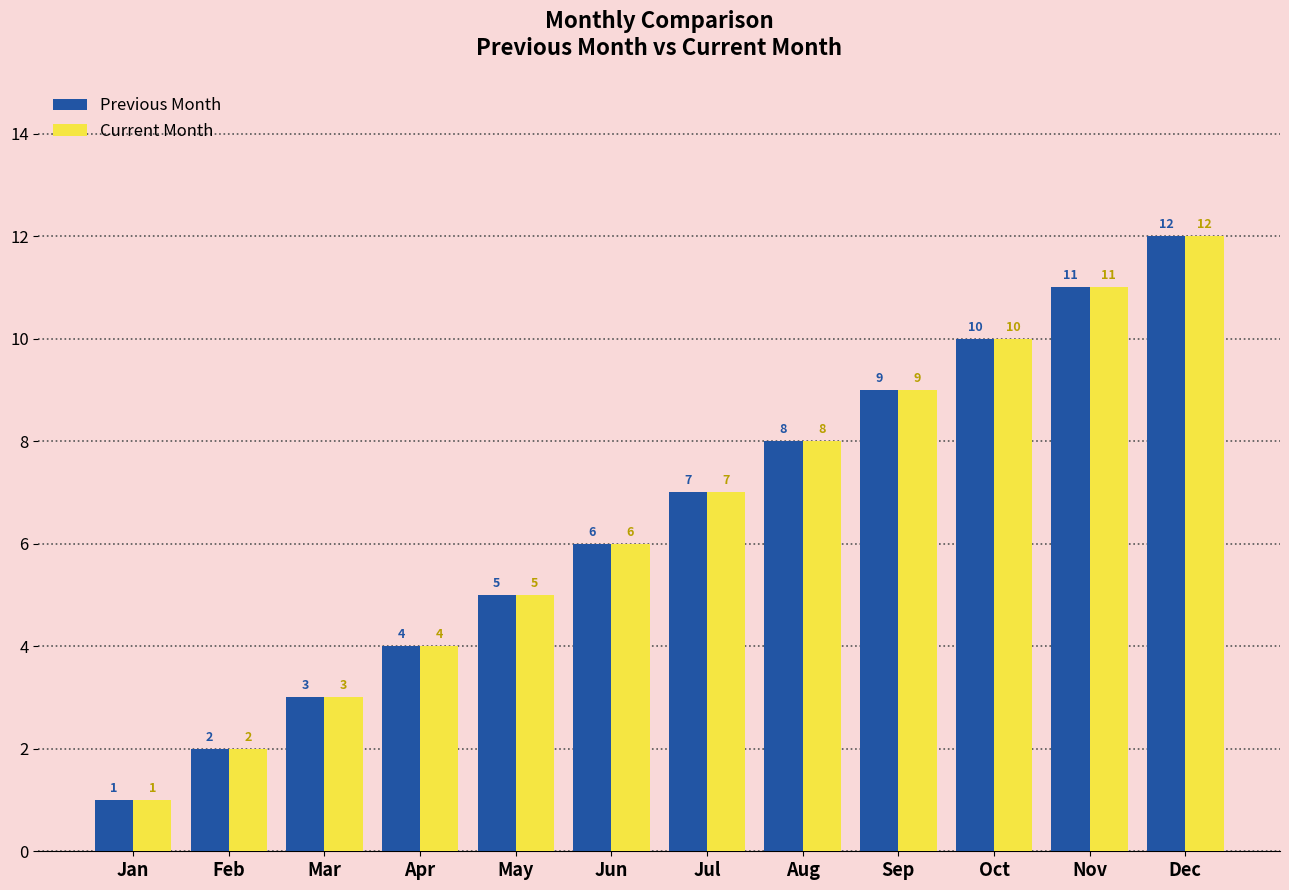

The Previous Month series shows 2 at Jan. True or false?

False